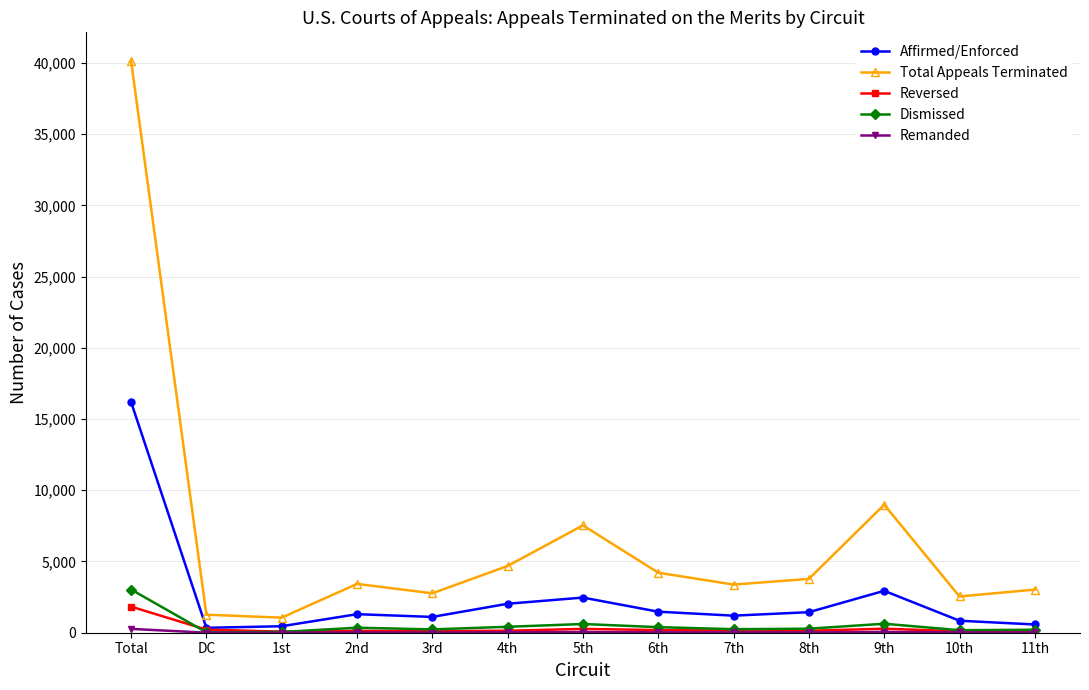

What is the difference between the maximum and second lowest values in the Dismissed series?

2978